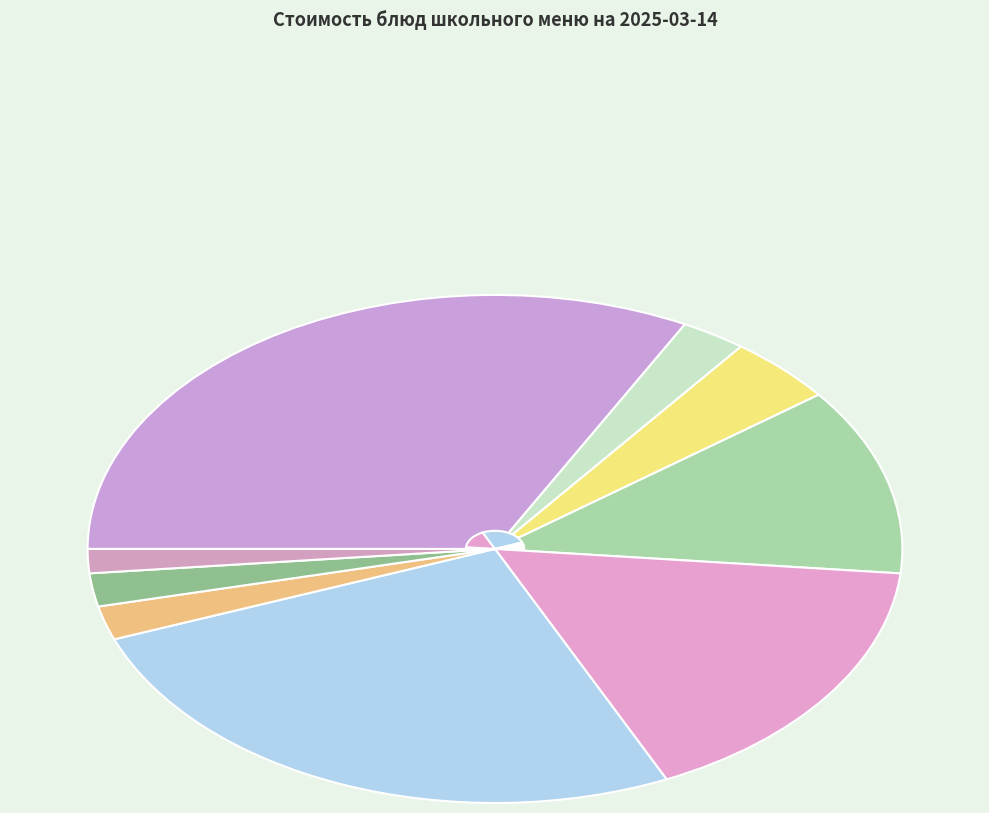

The Борщ с мясом курицы slice represents 17% of the pie. True or false?

True